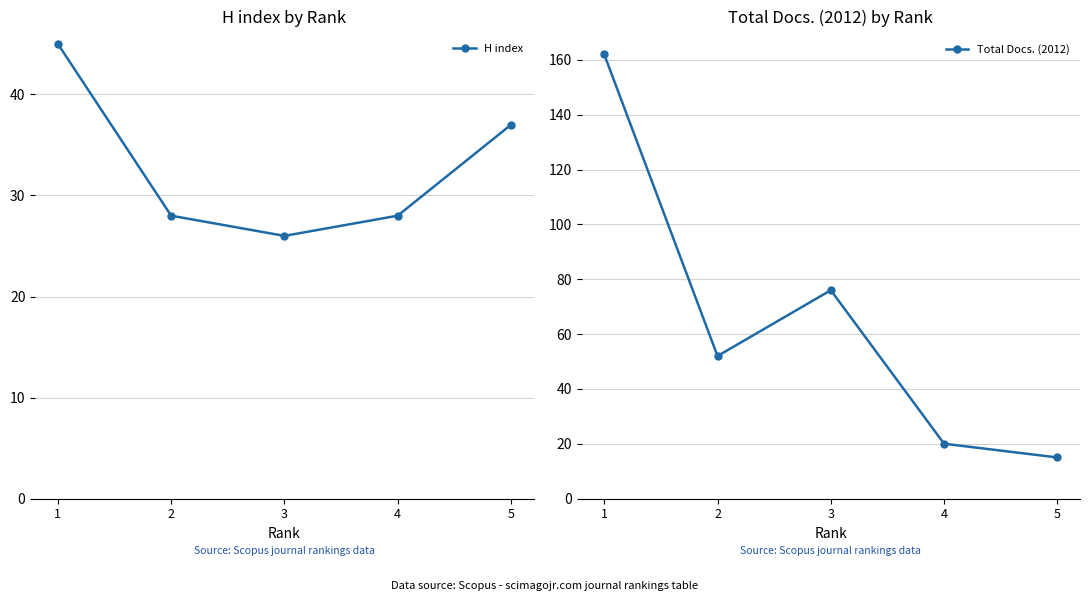

Between 1 and 2, which series saw the biggest shift?

Total Docs. (2012)